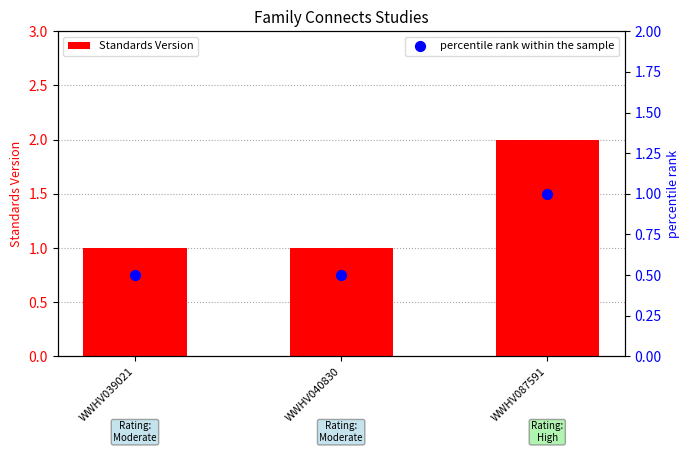

Which series contains the lowest Y value?

percentile rank within the sample